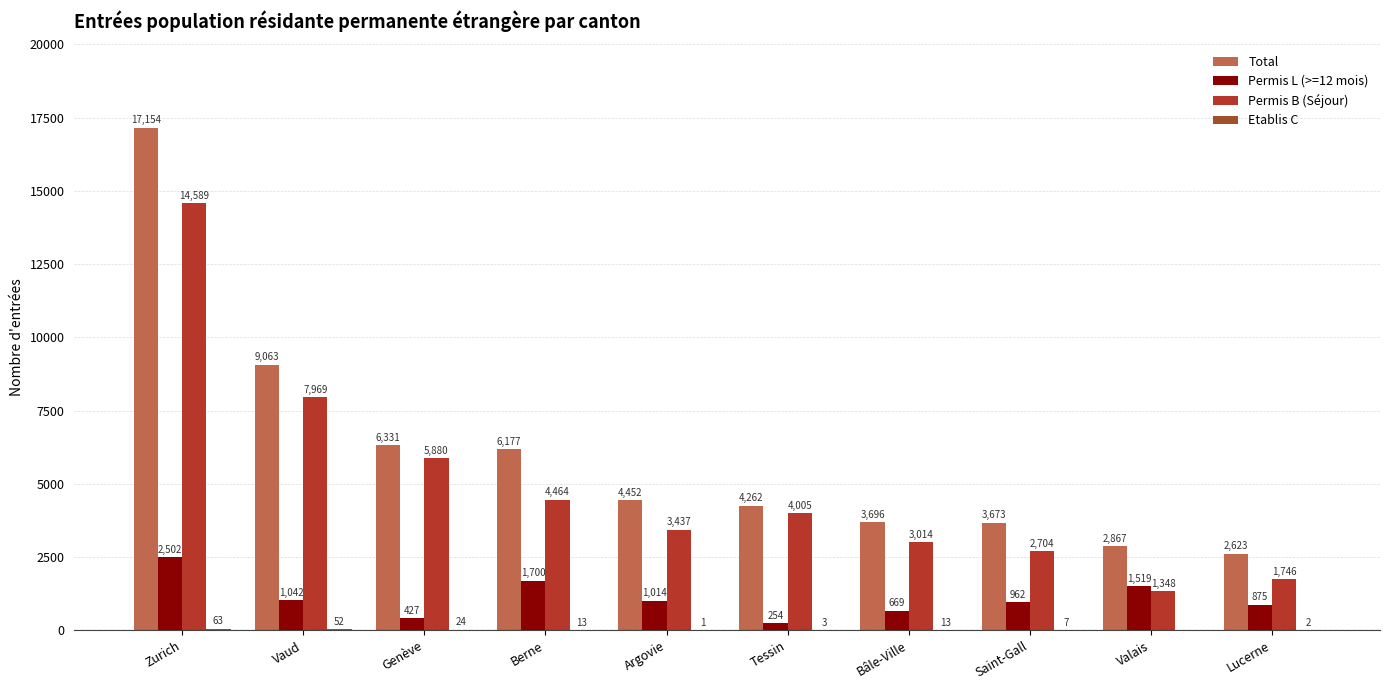

How many series are shown in this chart?

4